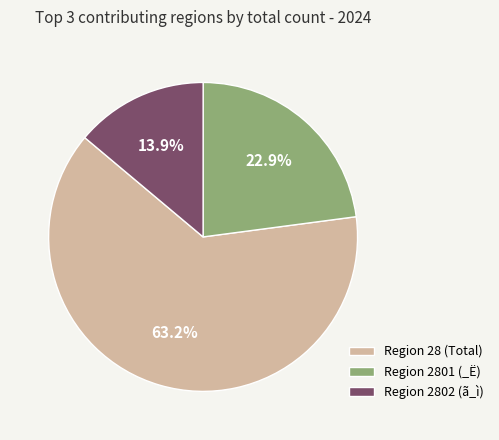

Count the number of slices in the pie.

3